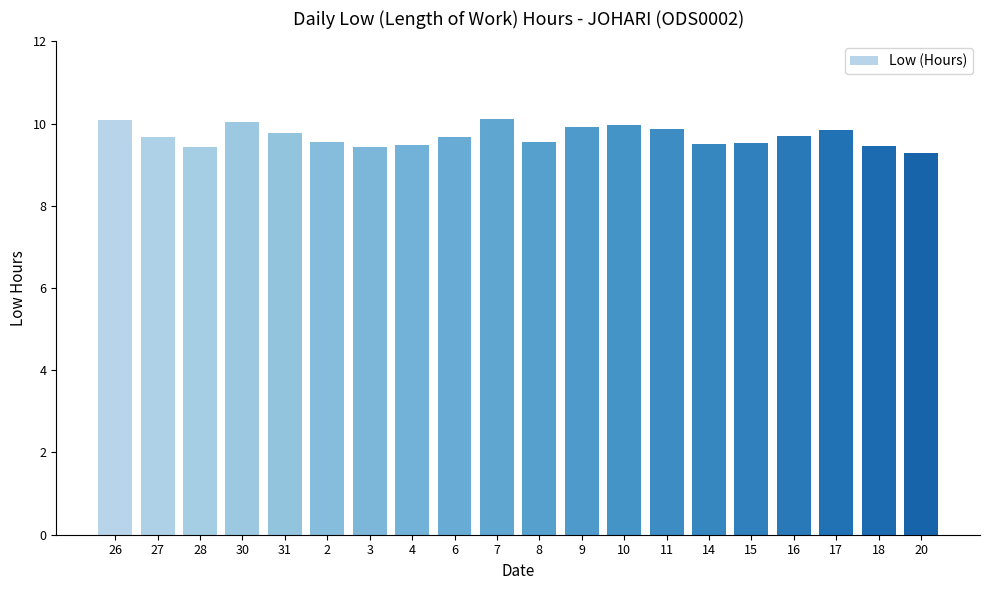

What is the label of the 7th bar from the right?

11